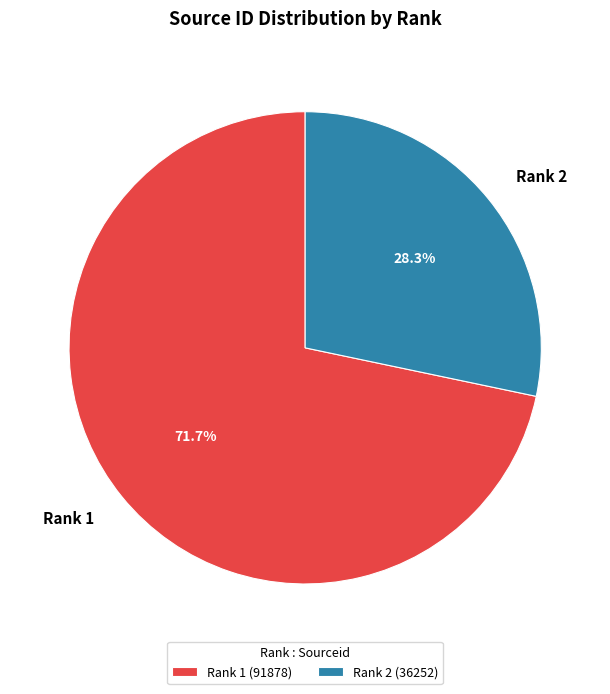

Which category accounts for the majority?

Rank 1